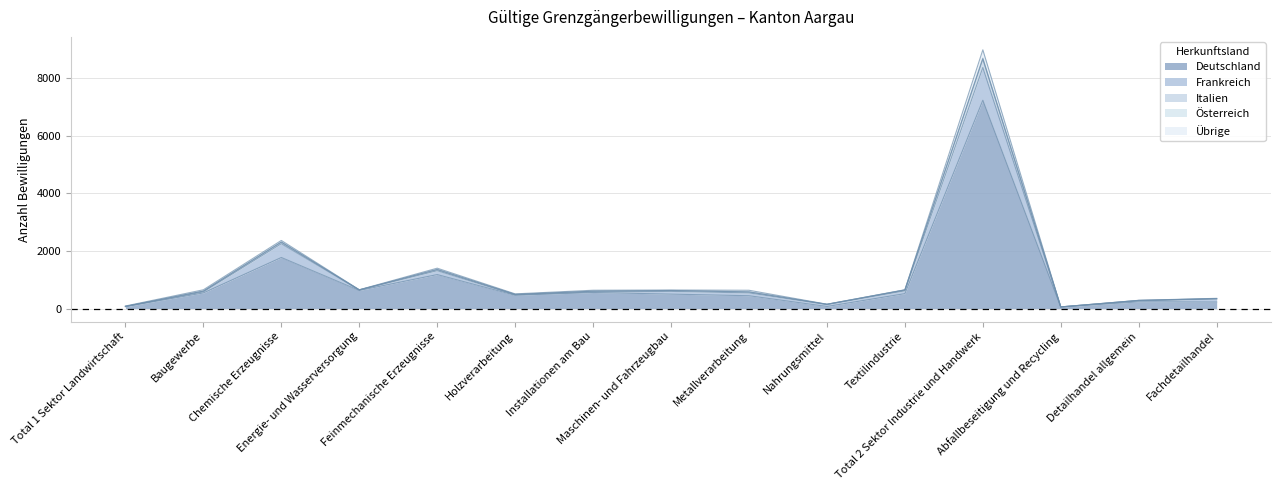

At which label does Deutschland first exceed 502?

Baugewerbe